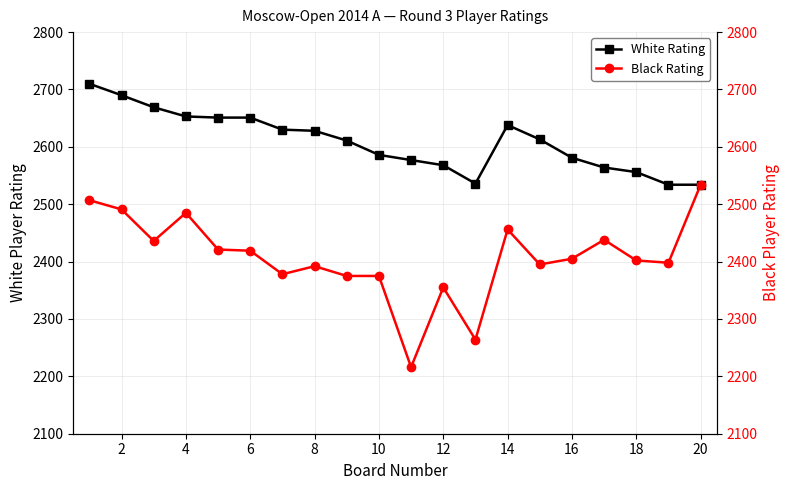

List the series in order of their peak value, highest first.

White Rating, Black Rating